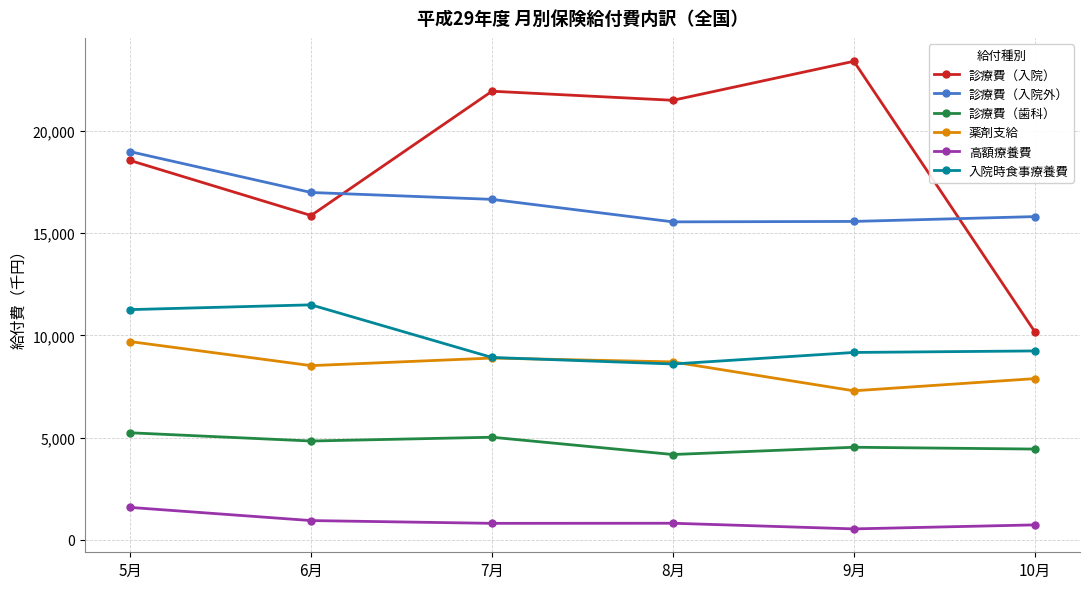

What is the label of the 1st point from the right?

10月